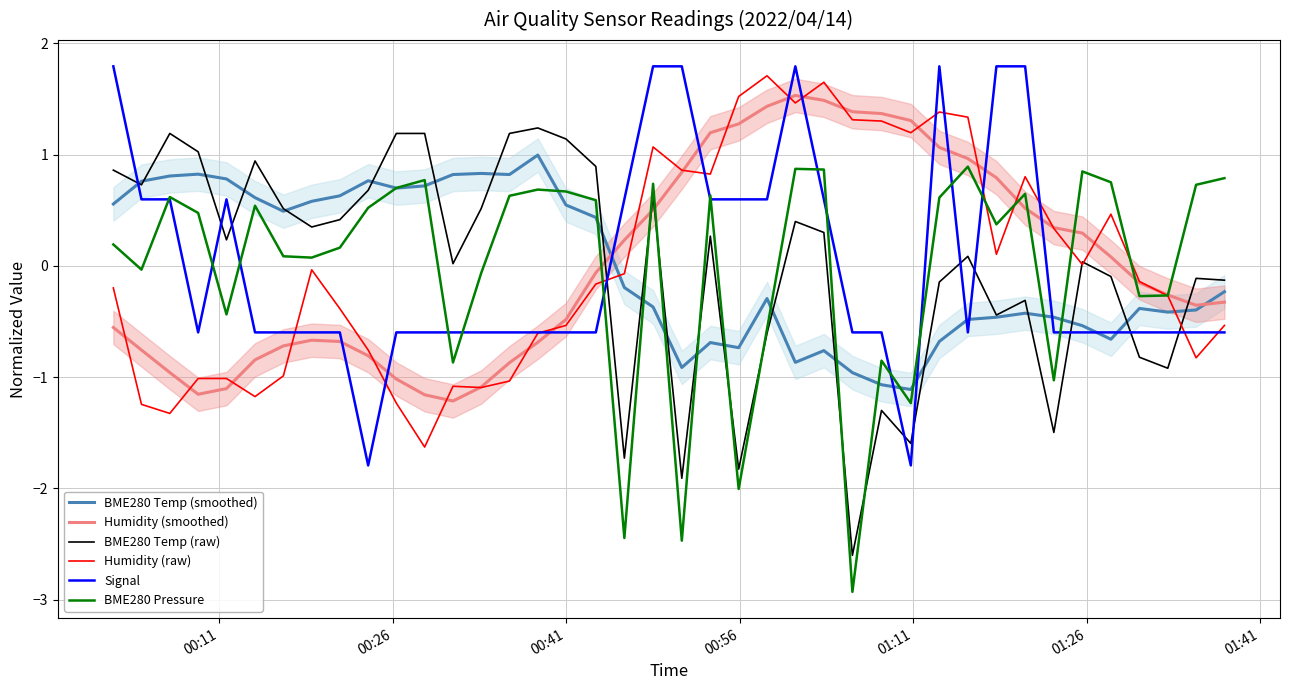

What is the lowest value of the BME280 Pressure series?

-2.9